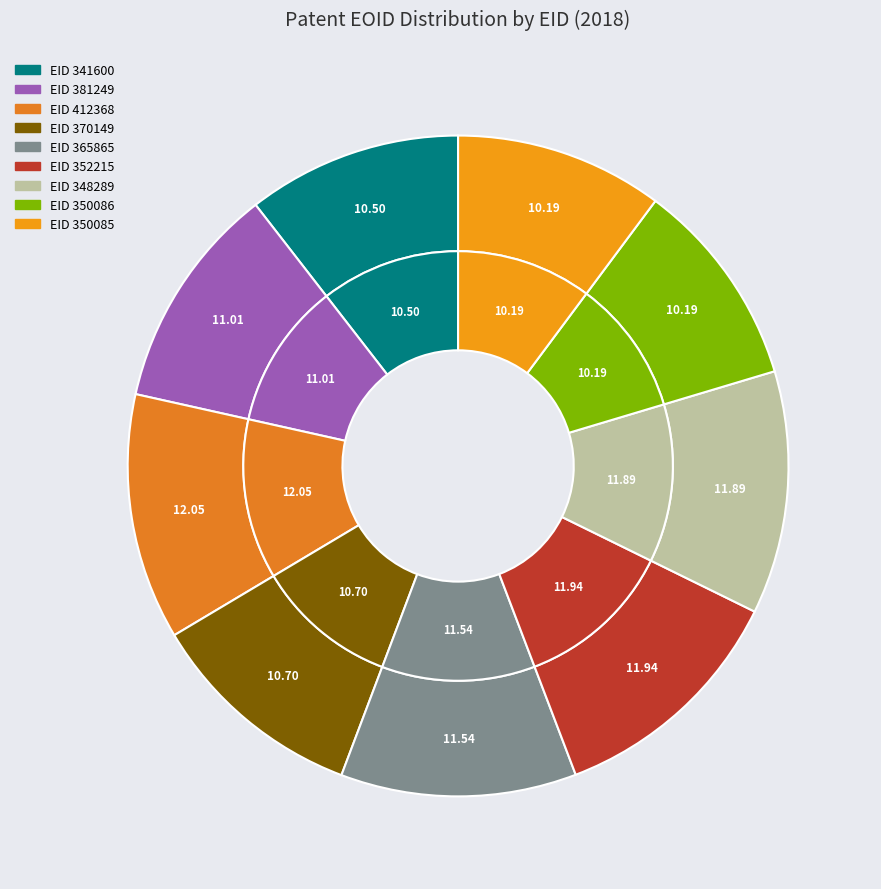

The 350086 slice represents 10% of the pie. True or false?

True